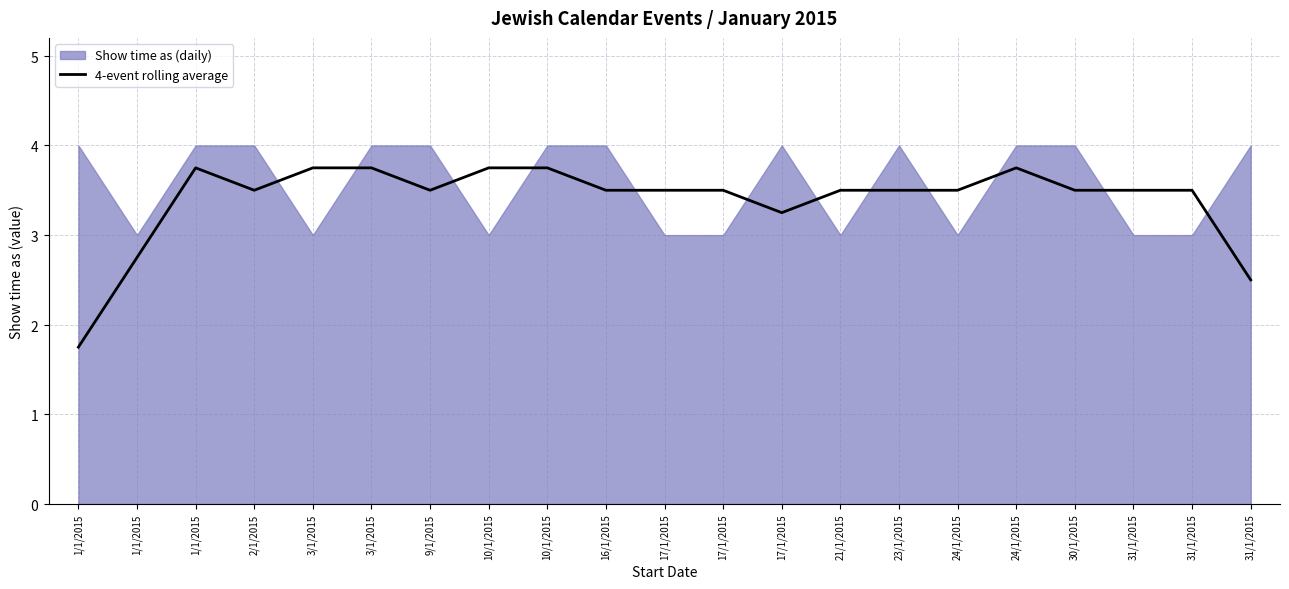

At which category does the data reach its first local valley?

2/1/2015